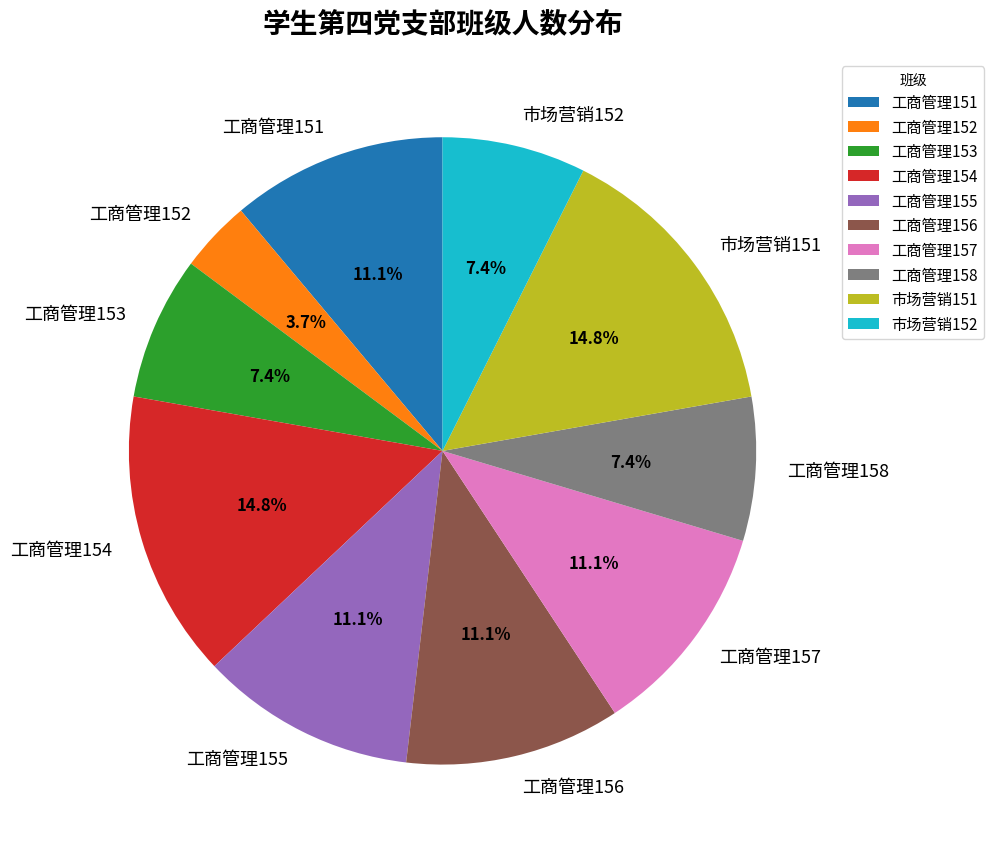

Approximately how many times larger is the value at 工商管理153 compared to 工商管理156?

0.7